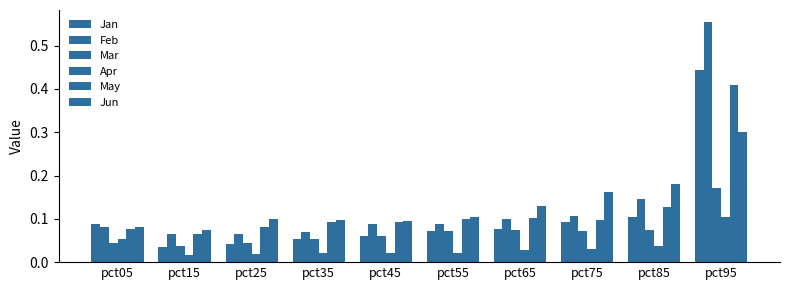

How many bars are there in total?

60